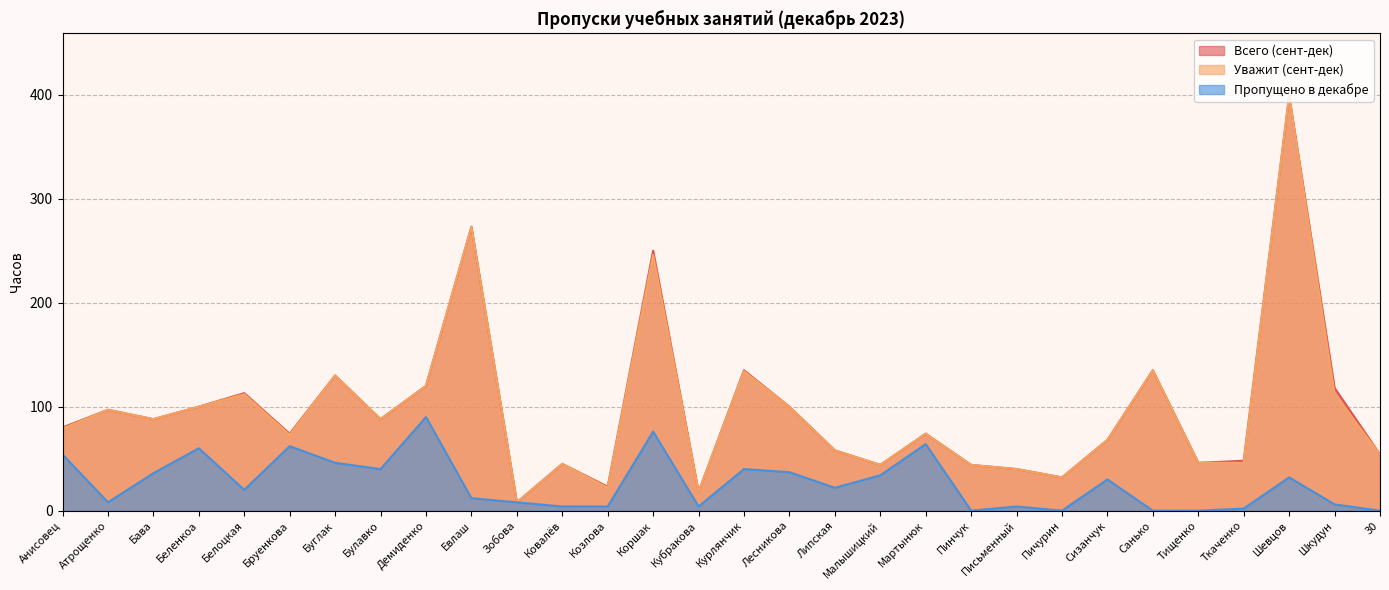

The value of Всего (сент-дек) at Беленкоа is 166. True or false?

False